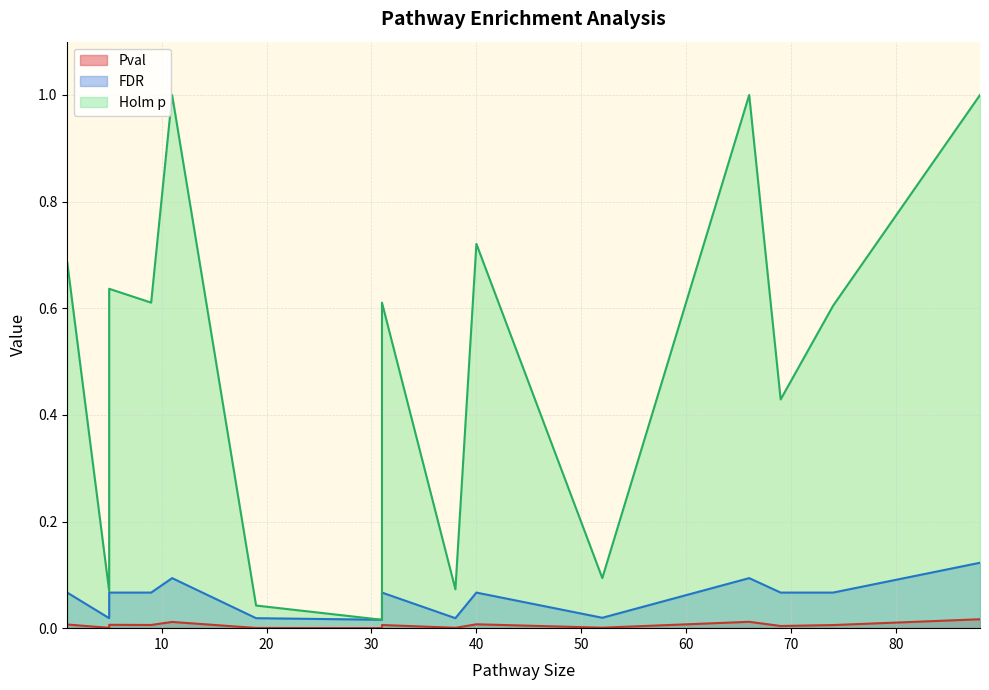

True or false: FDR and Pval intersect in this chart.

False